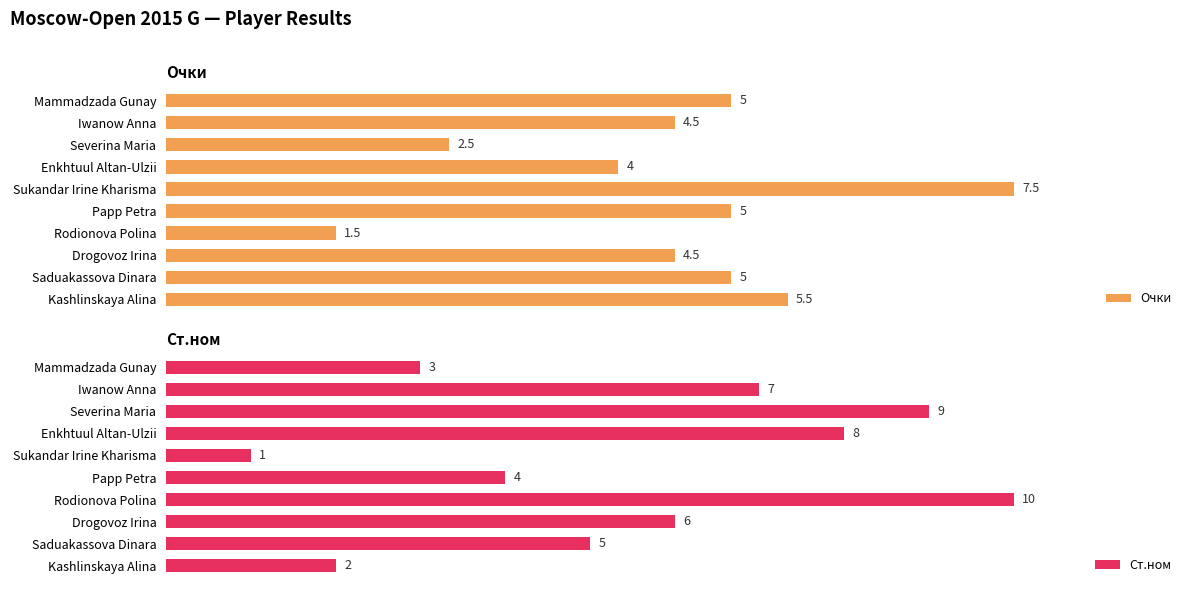

What are all the series names shown in the legend?

Очки, Ст.ном